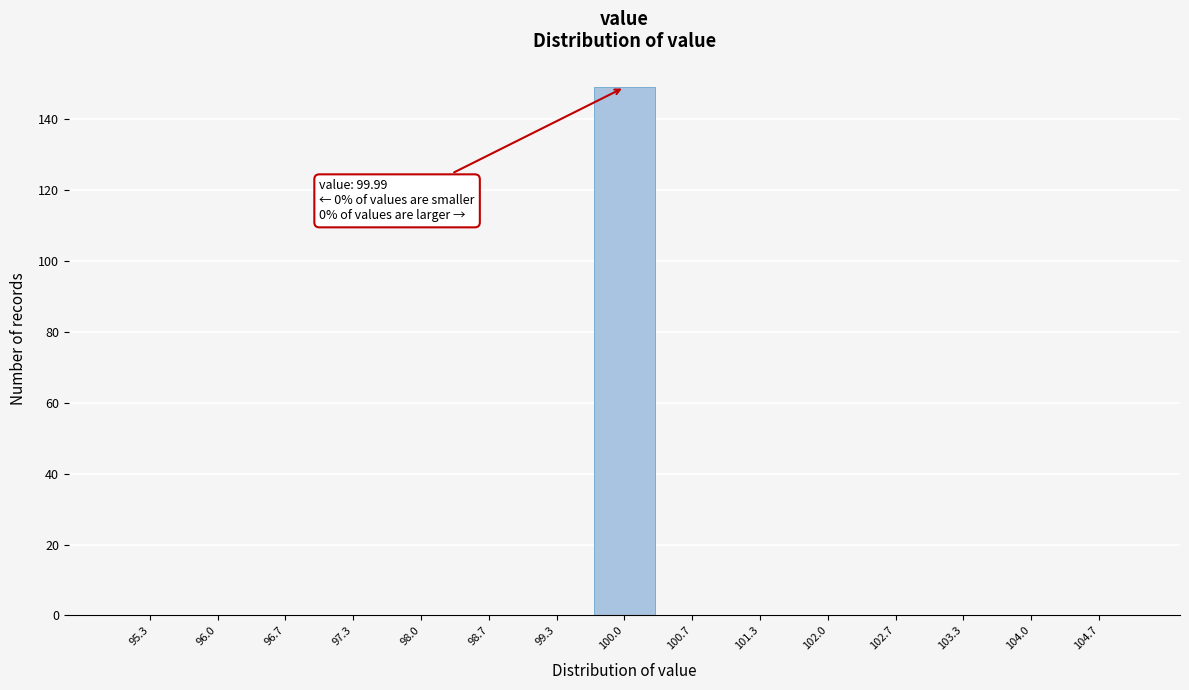

Which range on the x-axis has the tallest bar?

99.7 to 100.3